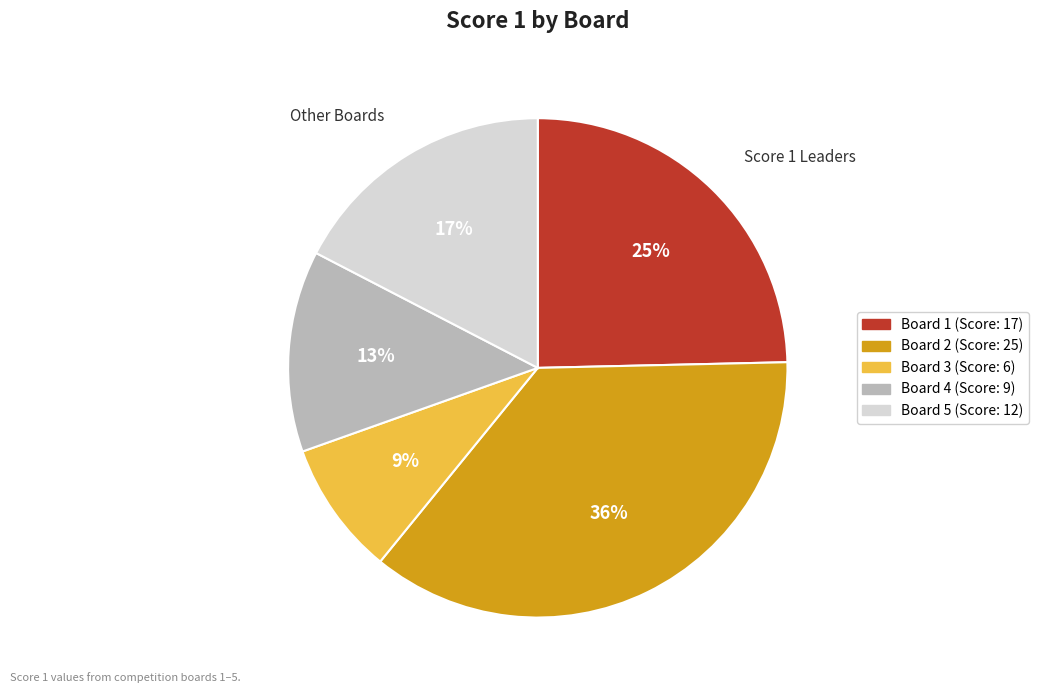

Is there a majority slice in this chart?

No